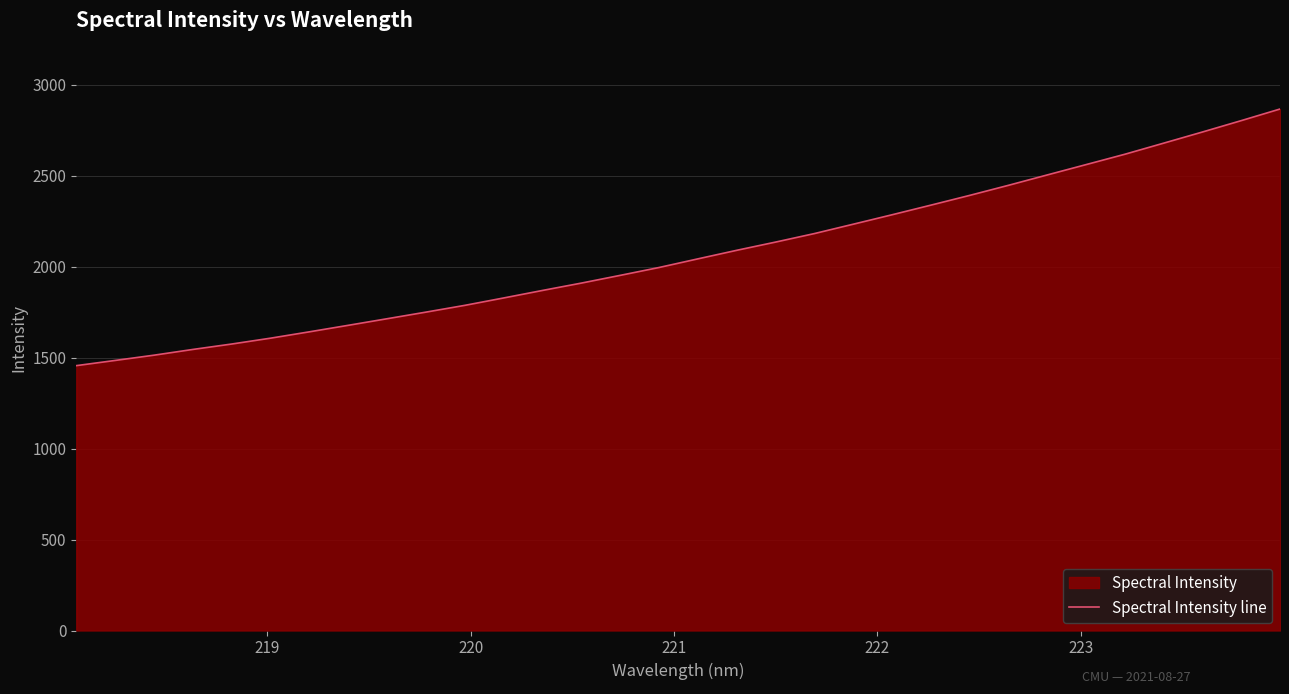

Reading left to right, list all the values displayed in this chart.

1455.8	1484.3	1513.2	1544.8	1574.6	1606.8	1641.7	1677.5	1713.7	1750.0	1787.2	1827.9	1869.2	1909.6	1952.0	1995.2	2042.7	2089.7	2134.9	2181.7	2233.1	2285.0	2337.9	2391.5	2446.9	2503.9	2560.7	2617.6	2678.6	2739.9	2802.4	2866.2